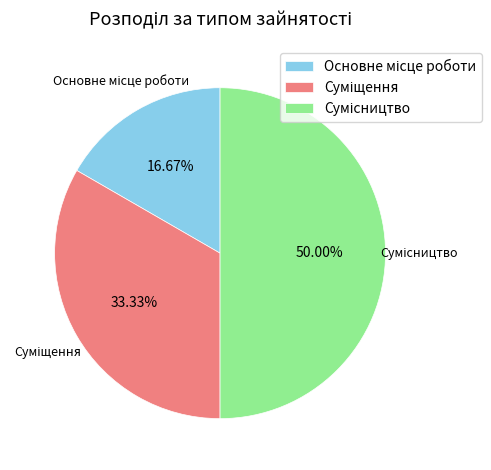

To the nearest percent, what portion does Суміщення represent?

33%